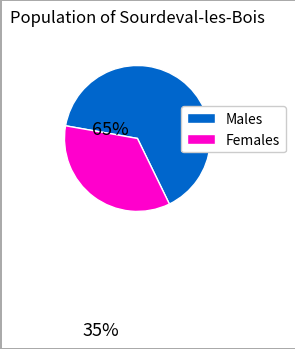

Is there any slice that represents more than half of the pie?

Yes